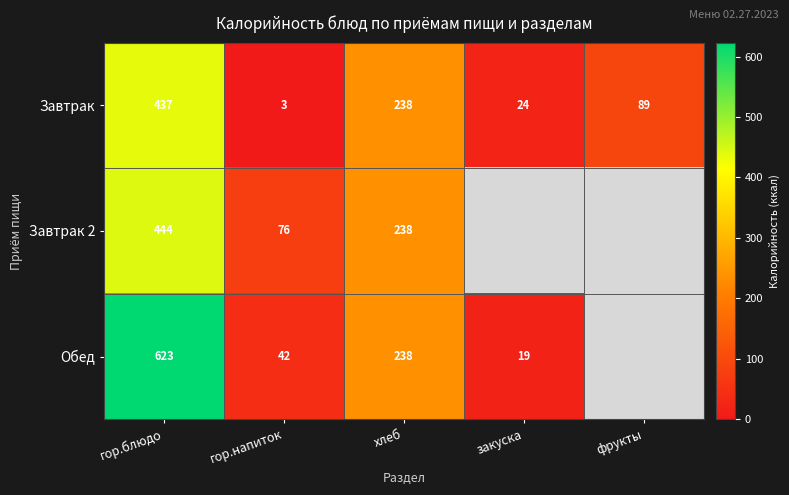

Which has a higher value, хлеб or гор.напиток?

хлеб